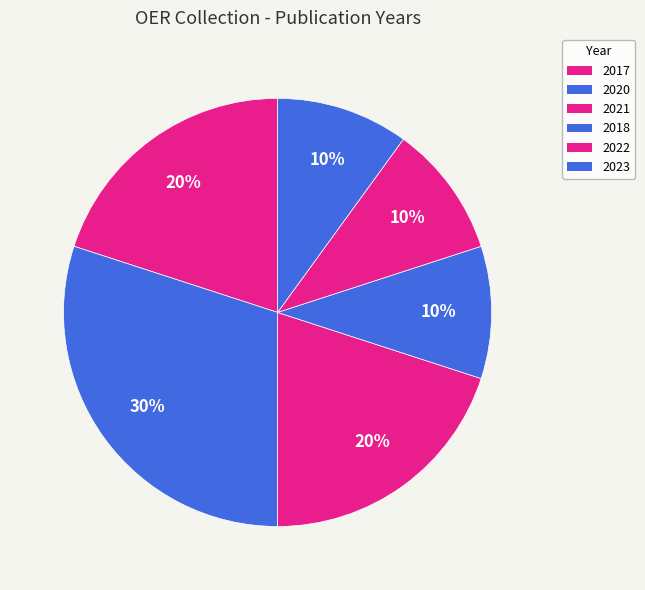

What portion of the pie excludes 2023?

90.0%